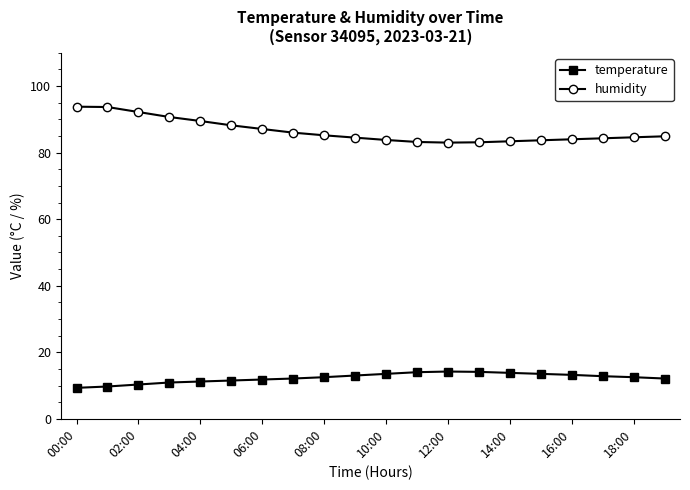

True or false: temperature has more than 0 interior local peaks.

True